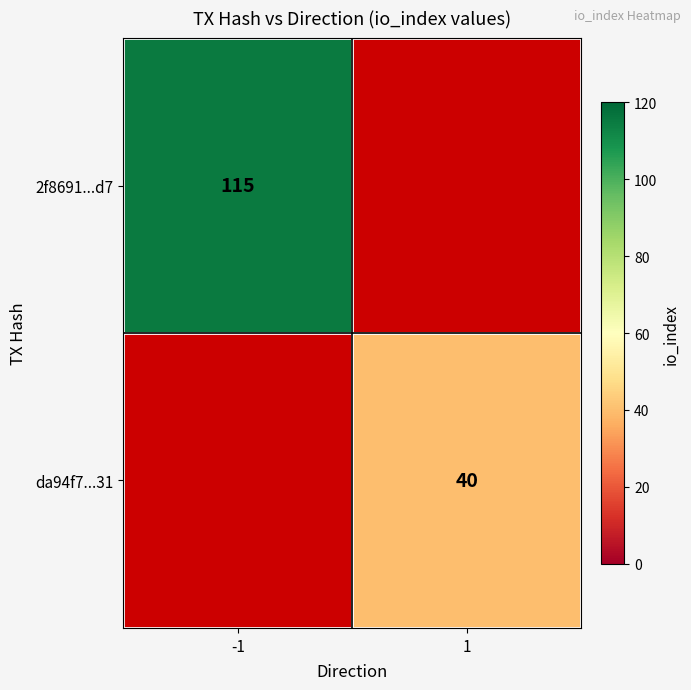

The da94f7...31 series shows 54 at 1. True or false?

False